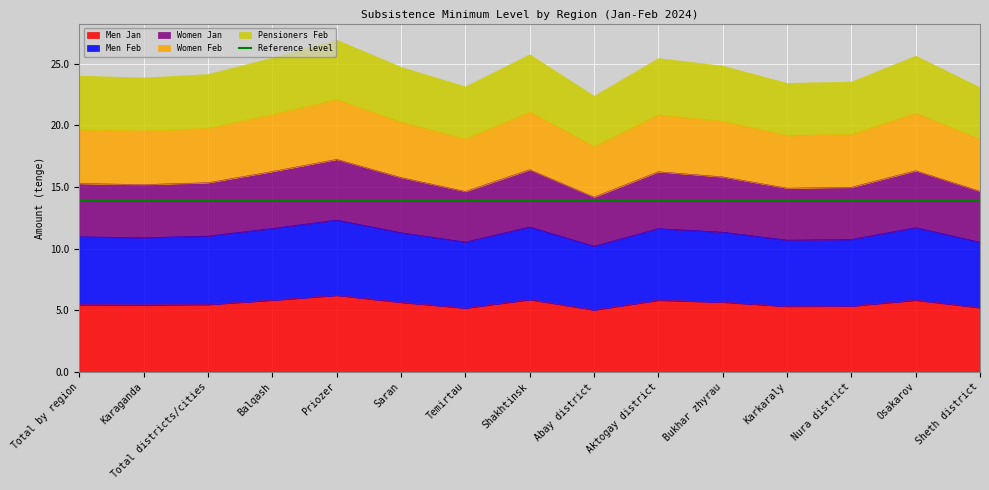

What is the maximum value for Men Jan?

6.2